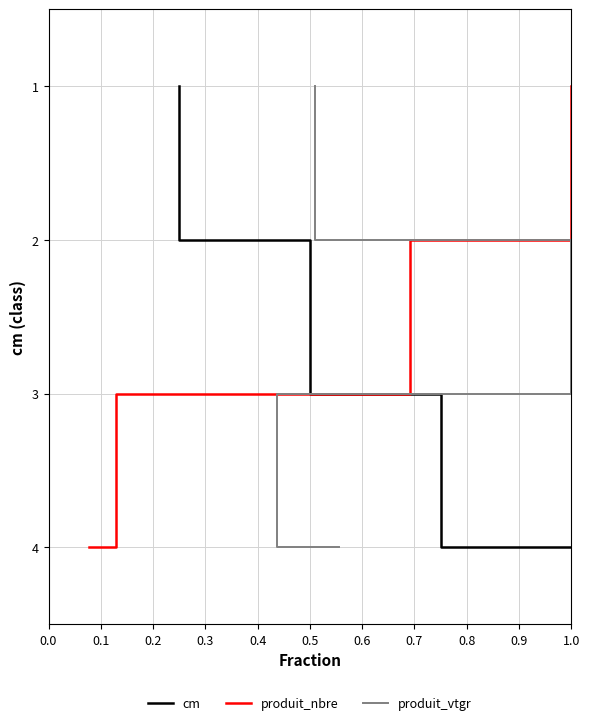

What is the maximum value for cm?

4